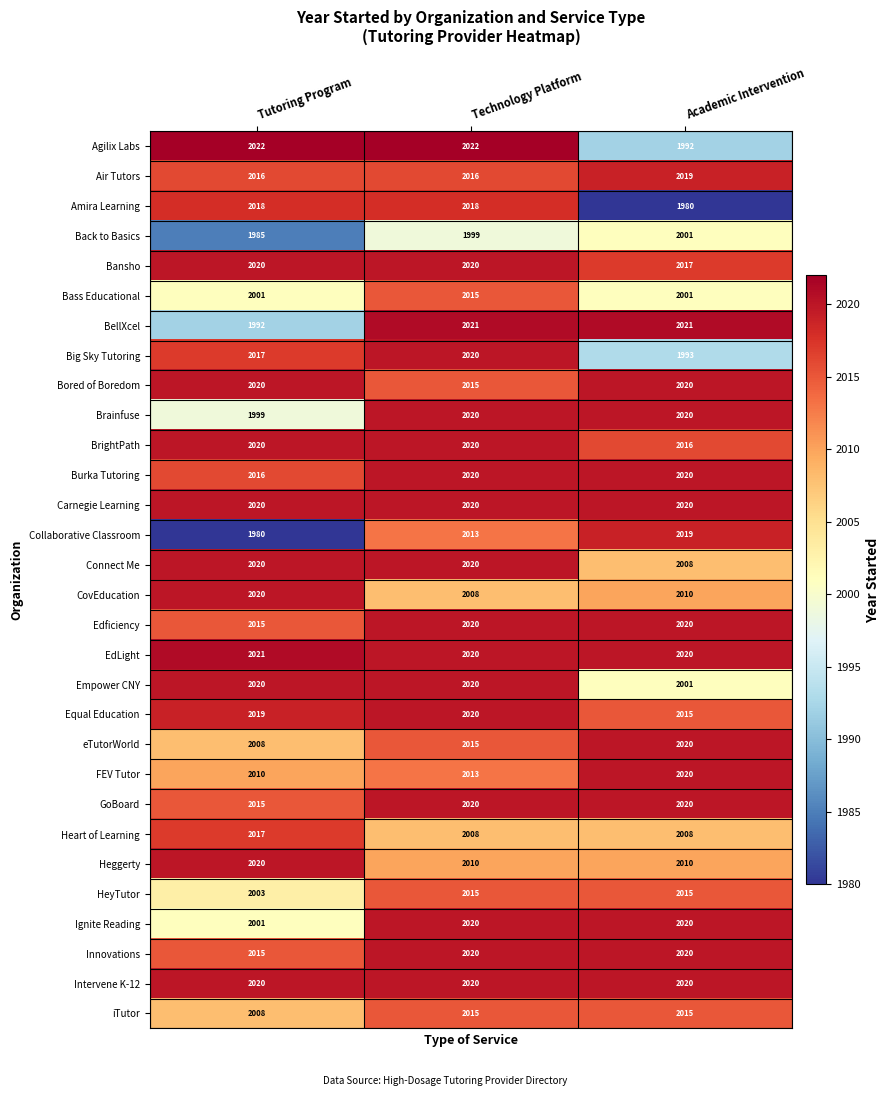

At how many categories does at least one series exceed 2019?

3